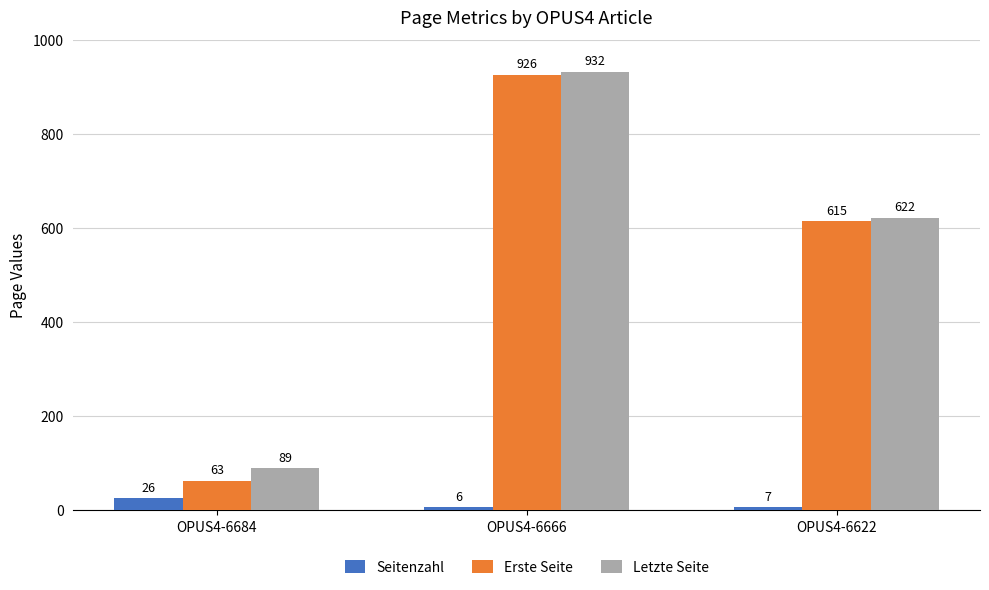

What is the value of the Erste Seite bar at the 3rd from the left?

615